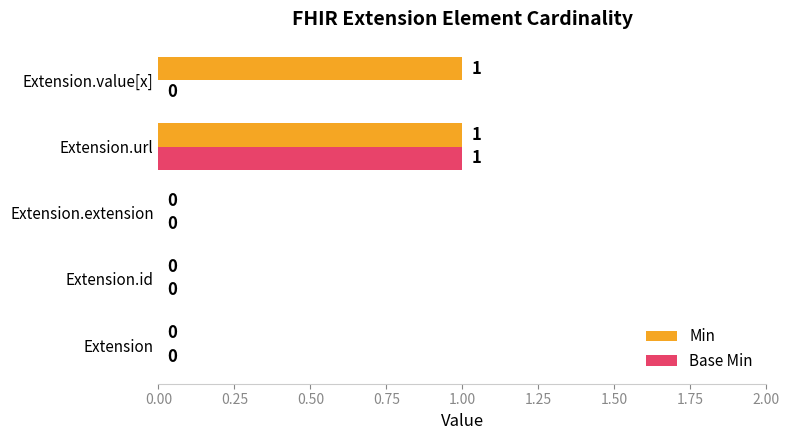

The value of Base Min at Extension.value[x] is -1. True or false?

False